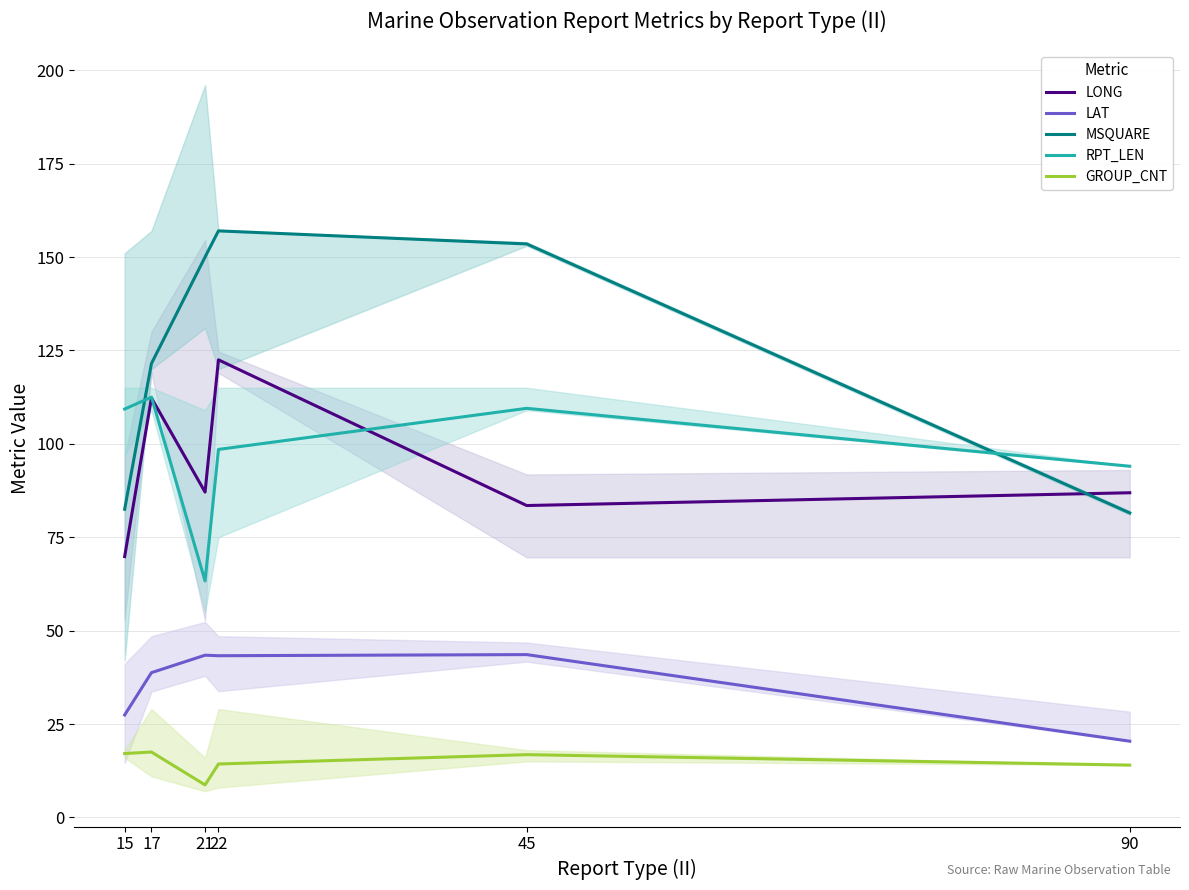

Rank the series by their maximum value, from lowest to highest.

GROUP_CNT, LAT, RPT_LEN, LONG, MSQUARE